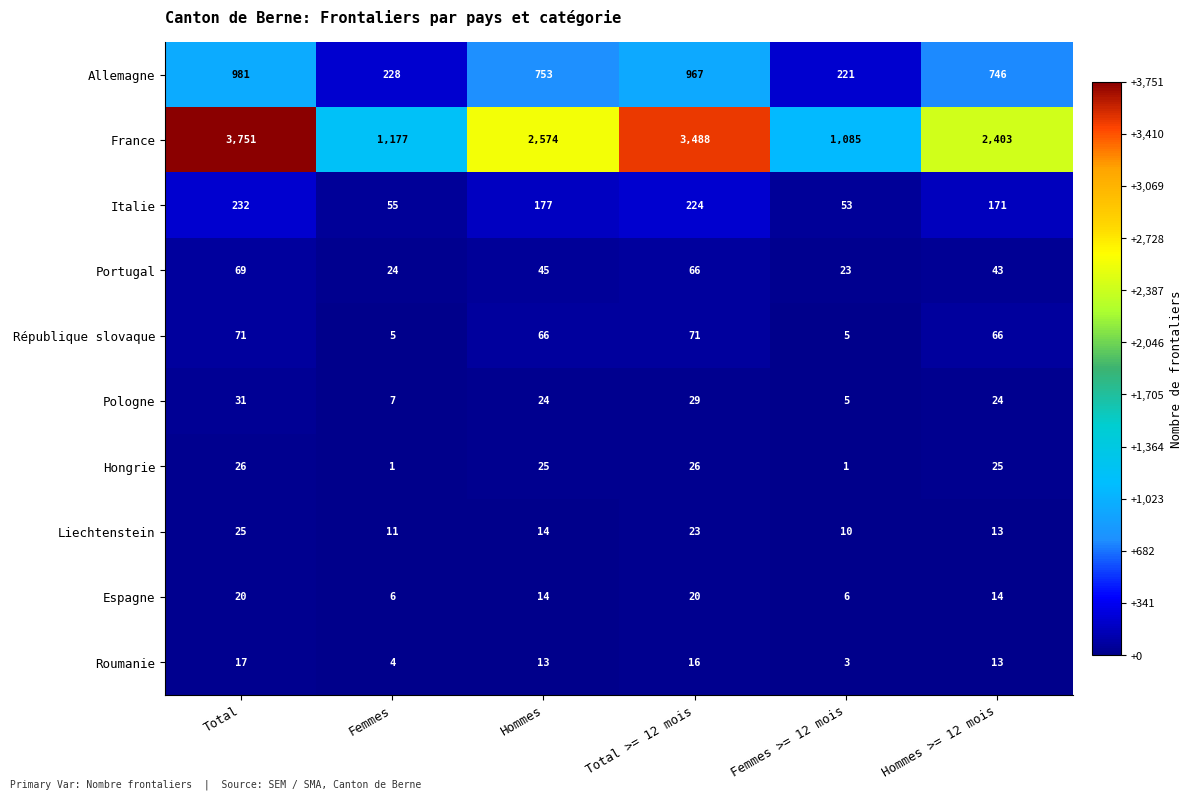

Rank the series by their maximum value, from highest to lowest.

France, Allemagne, Italie, République slovaque, Portugal, Pologne, Hongrie, Liechtenstein, Espagne, Roumanie